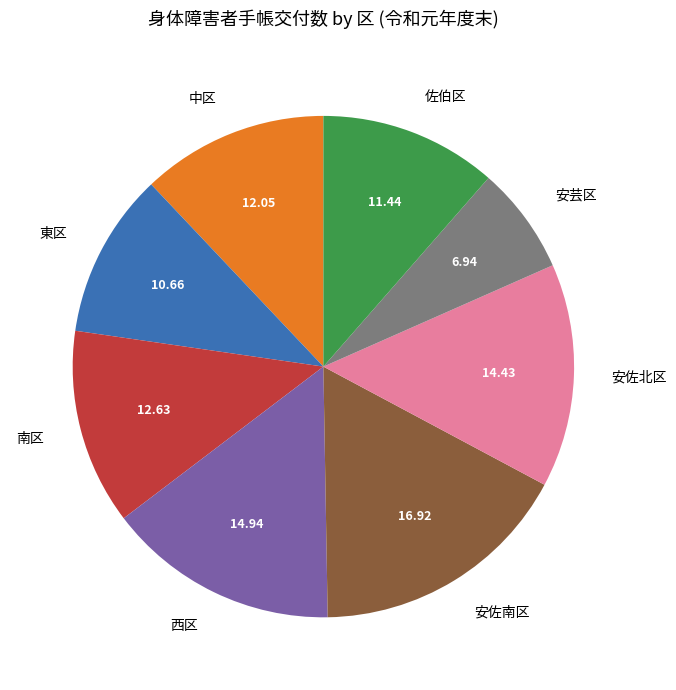

Does any single category account for the majority?

No